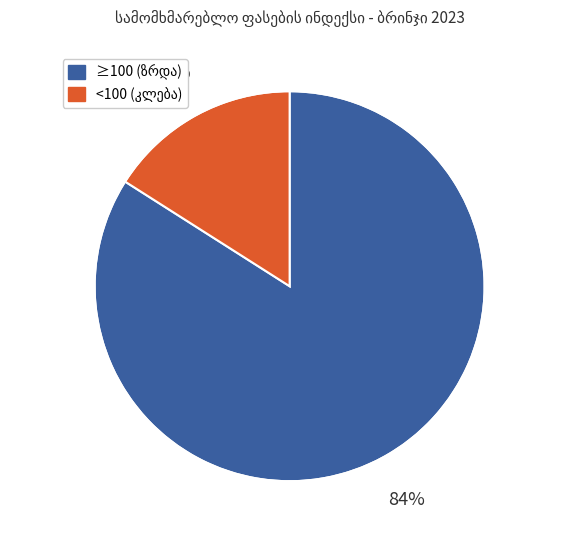

Is there a majority slice in this chart?

Yes